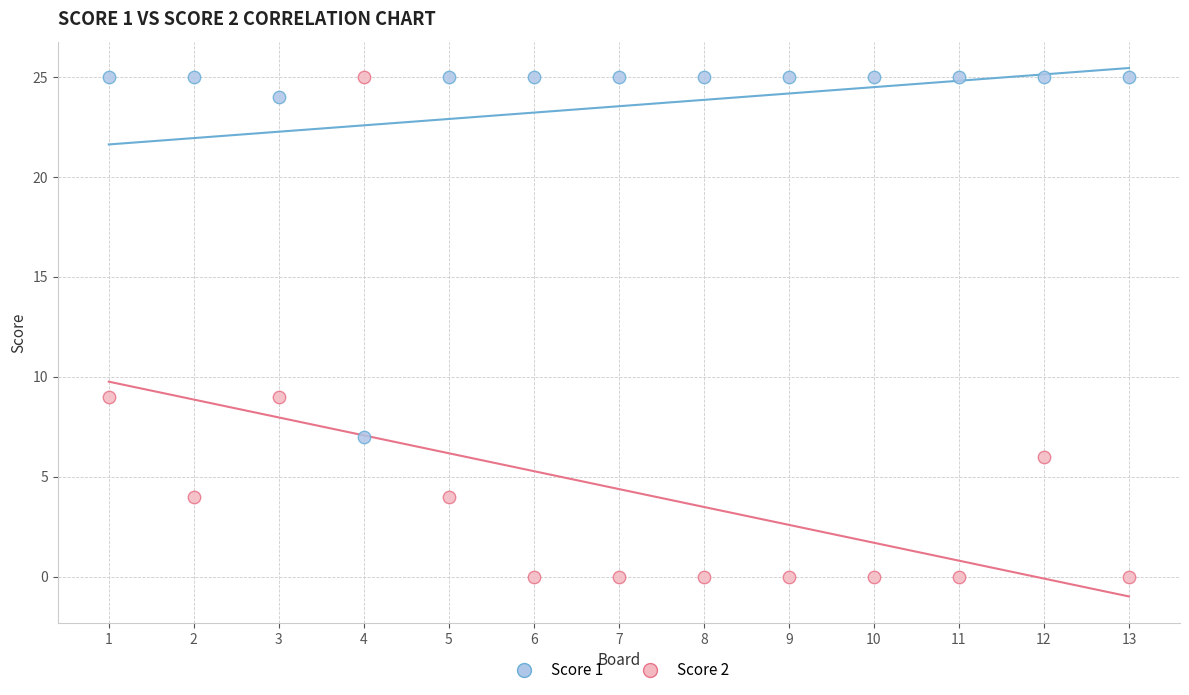

Which series contains the lowest Y value?

Score 2